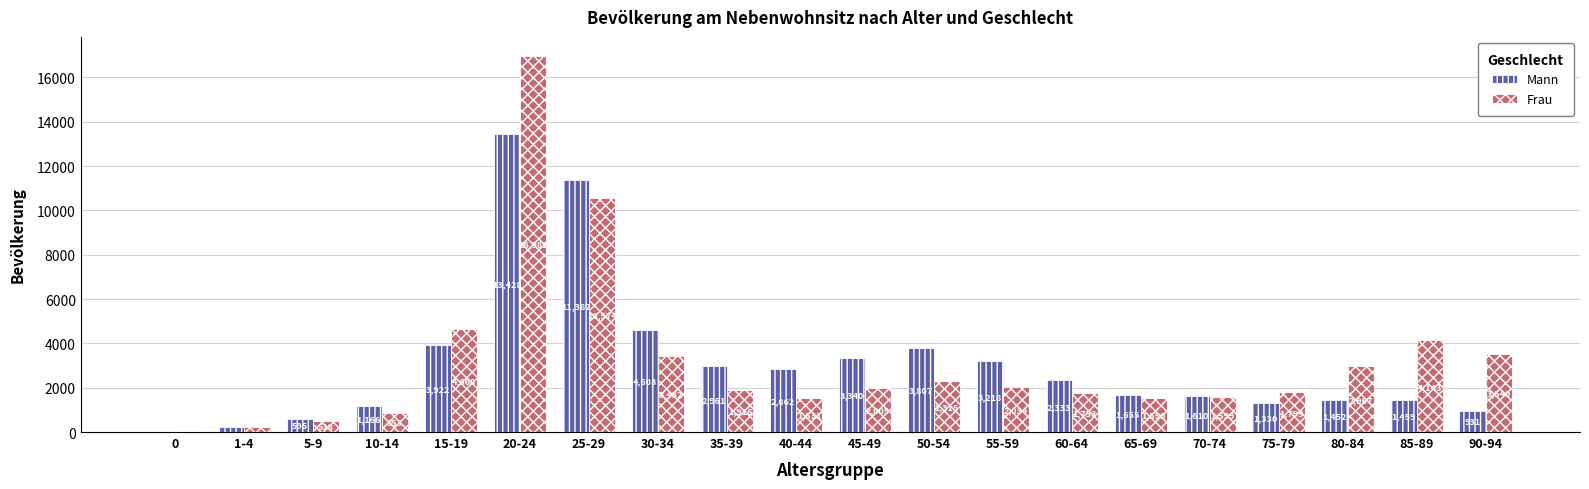

What value does the Mann series have at 70-74?

1610